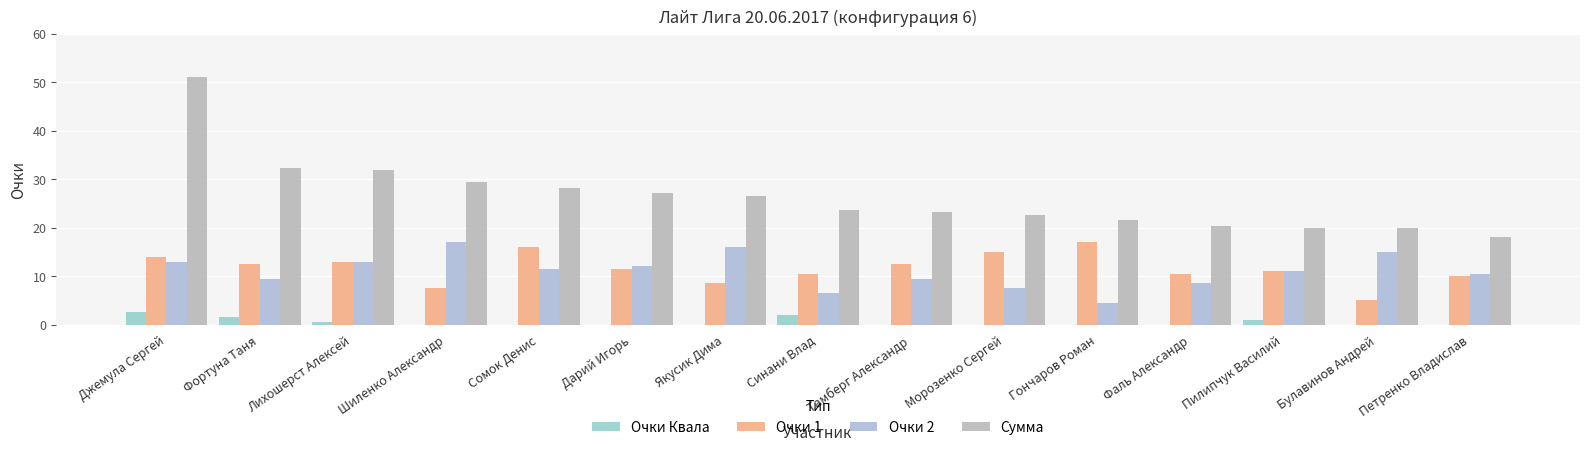

Is it true that Сумма equals 7.4 at Шиленко Александр?

False